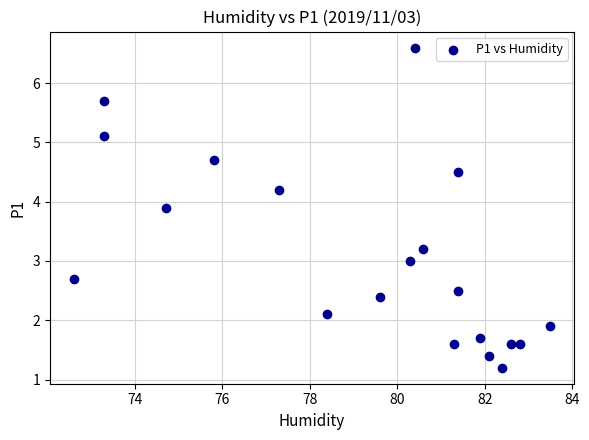

What is the range of Y values (max minus min)?

5.4